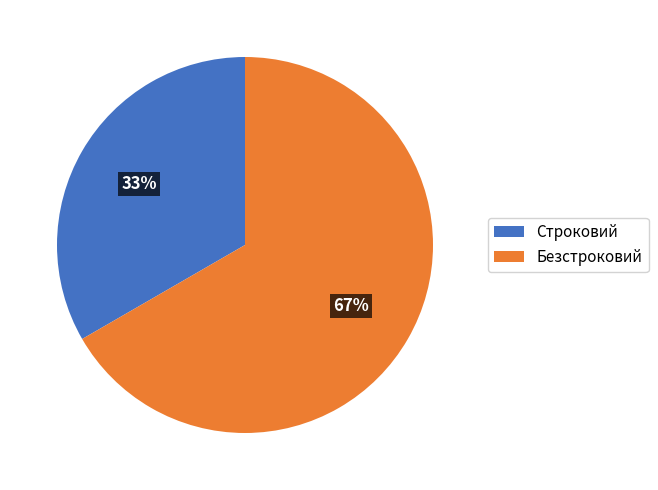

How many segments does this pie chart have?

2